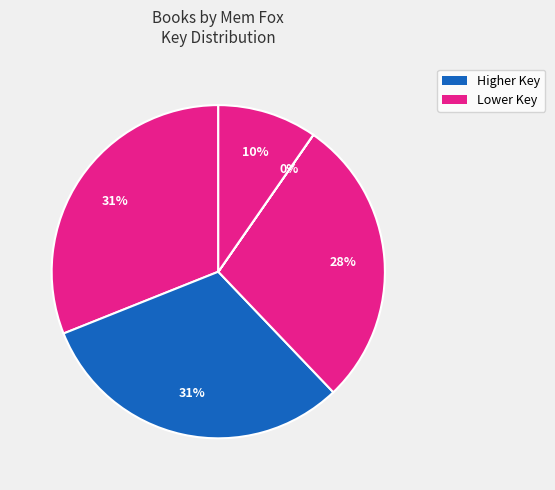

How many segments does this pie chart have?

5